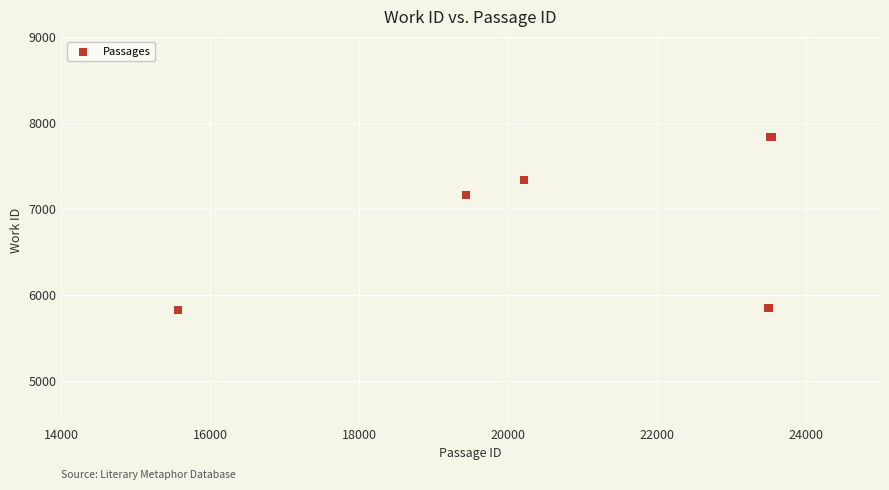

What Y value in the scatter plot is closest to 6830?

7159